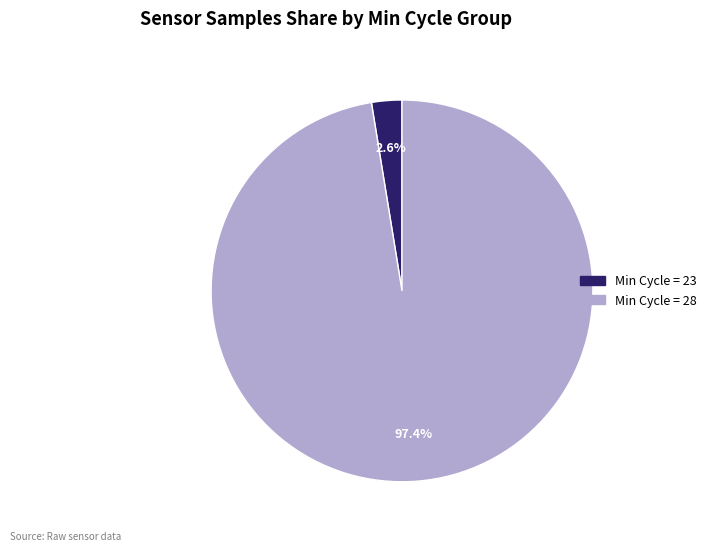

Is there a majority slice in this chart?

Yes